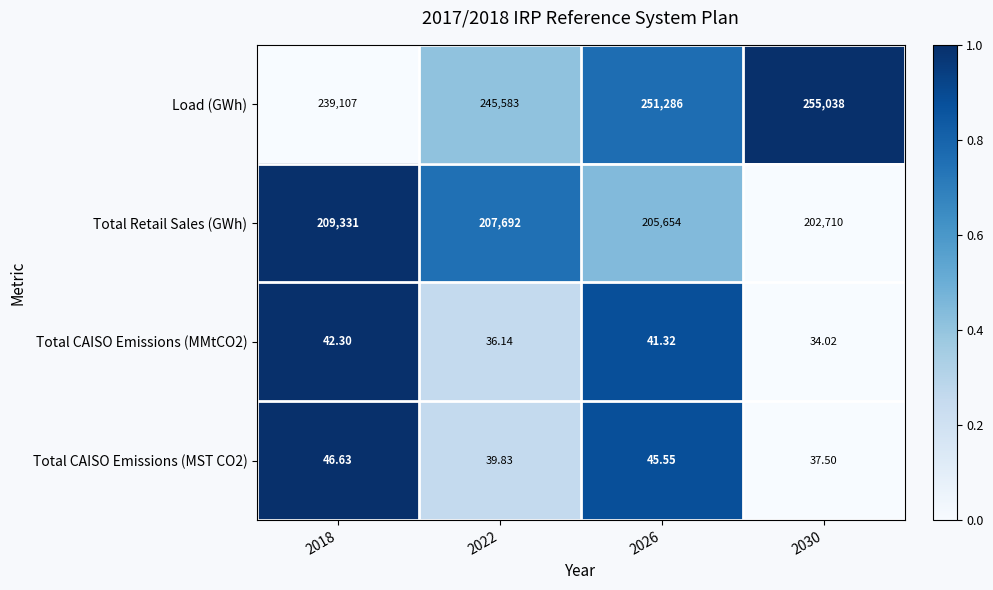

Is the value of Total CAISO Emissions (MST CO2) at 2018 greater than the value of Total Retail Sales (GWh) at 2018?

No